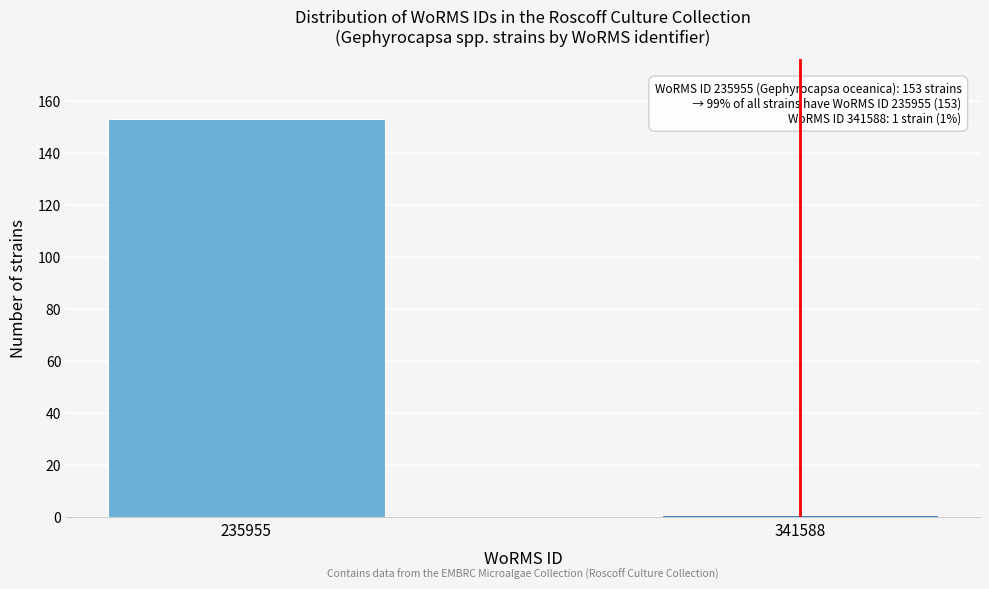

Reading left to right, extract all data points from this chart.

153	1